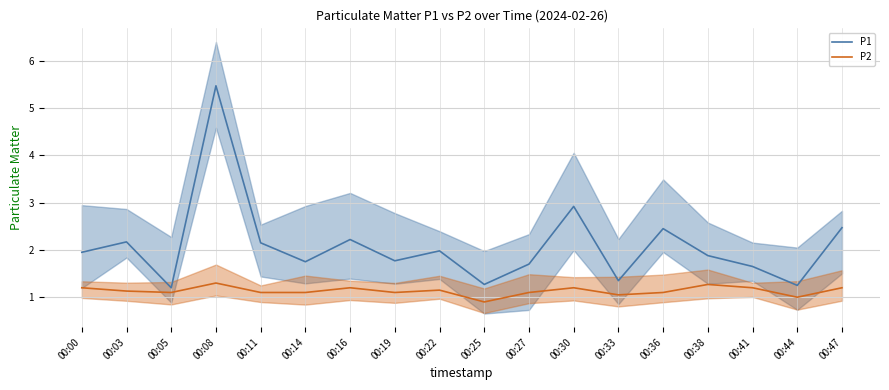

Rank the series at 00:41 from highest to lowest value.

P1, P2